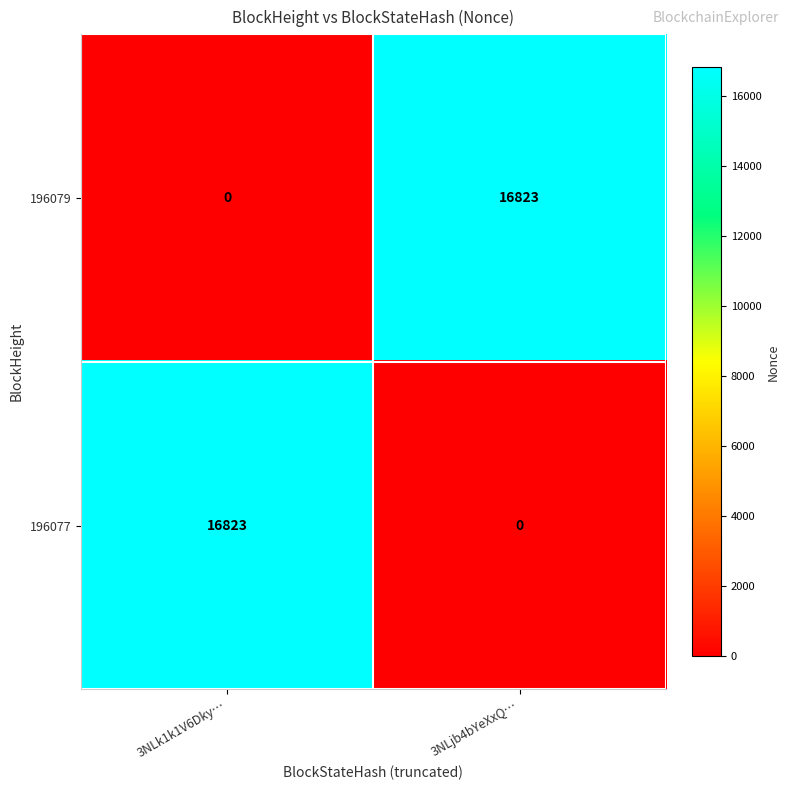

How many series are shown in this chart?

2